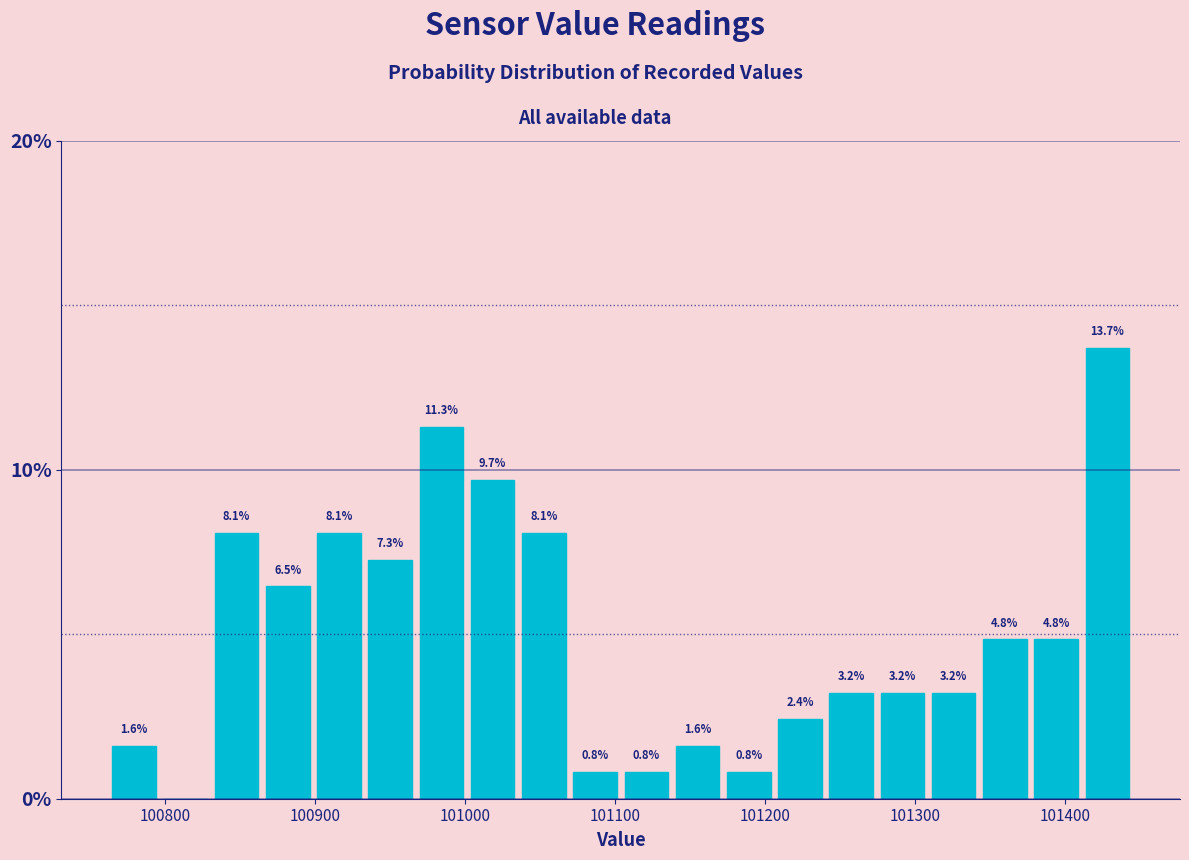

Read against the x-axis, roughly where is the centre of the tallest bar?

101430